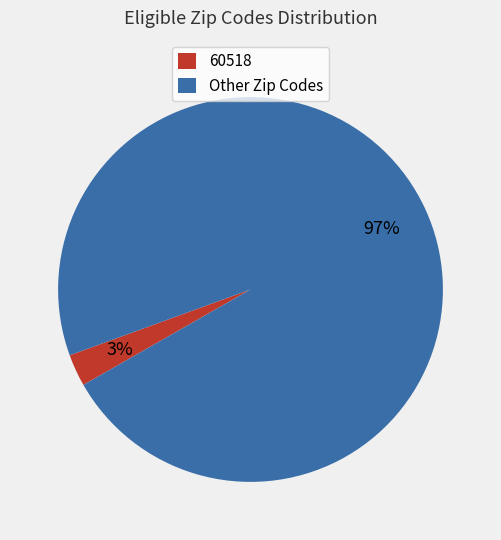

How many segments does this pie chart have?

2